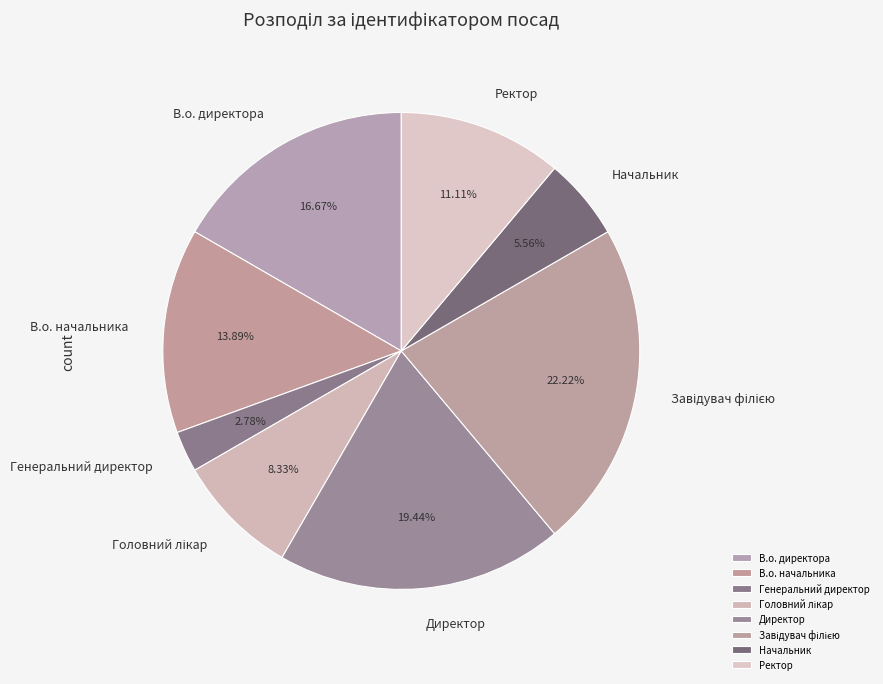

What is the smallest slice in the pie chart?

Генеральний директор